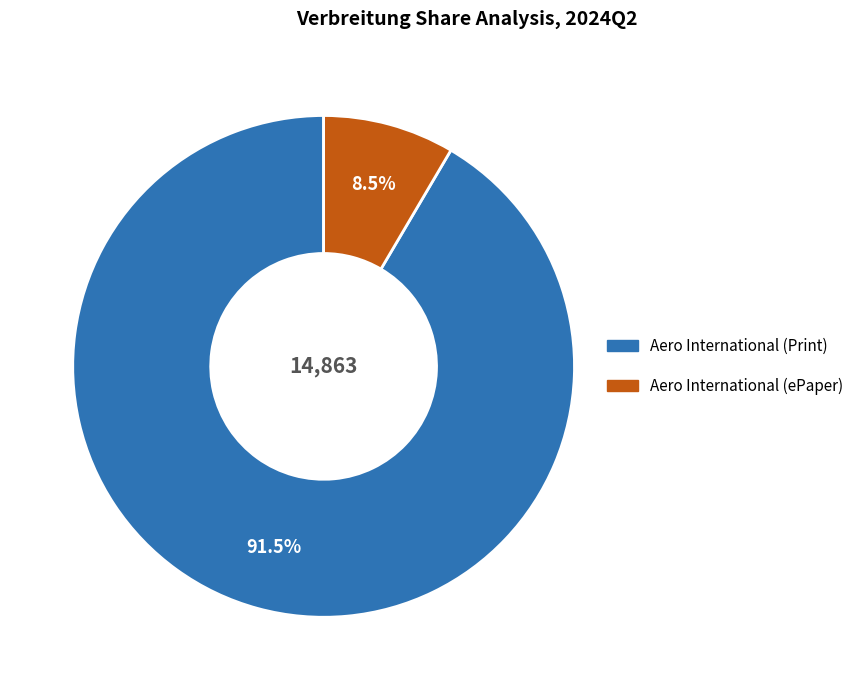

Is there any slice that represents more than half of the pie?

Yes